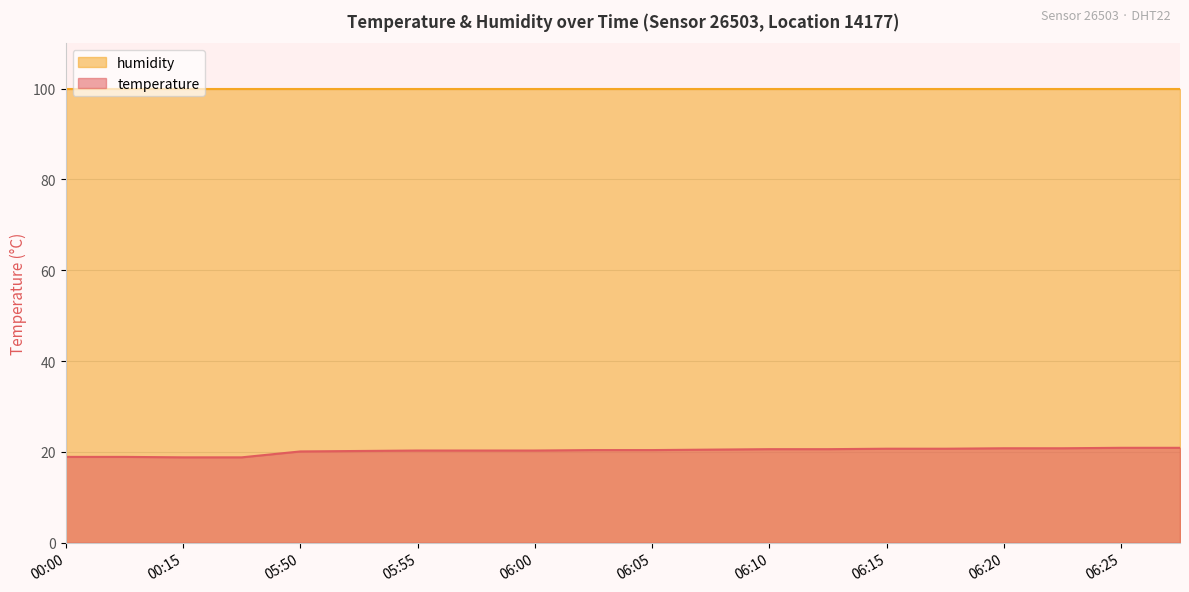

List the labels in order of value, smallest first.

00:15, 00:18, 00:00, 00:06, 05:50, 05:53, 05:55, 05:58, 06:00, 06:03, 06:05, 06:07, 06:10, 06:12, 06:15, 06:17, 06:20, 06:22, 06:25, 06:27